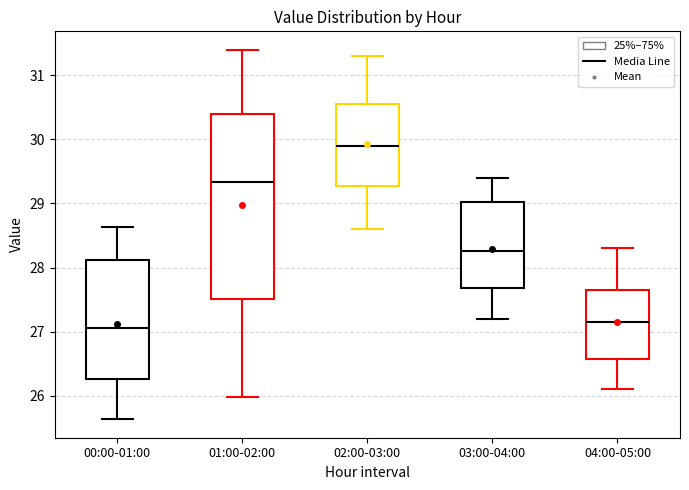

Reading left to right, read every box against the y-axis: the position of its median line, the range the box covers, and the ends of its whiskers. The values are not printed on the chart, so give them approximately, as read against the axis.

00:00-01:00: median 27.1, box 26.3 to 28.1, whiskers 25.6 to 28.6
01:00-02:00: median 29.3, box 27.5 to 30.4, whiskers 26.0 to 31.4
02:00-03:00: median 29.9, box 29.3 to 30.6, whiskers 28.6 to 31.3
03:00-04:00: median 28.3, box 27.7 to 29.0, whiskers 27.2 to 29.4
04:00-05:00: median 27.2, box 26.6 to 27.7, whiskers 26.1 to 28.3